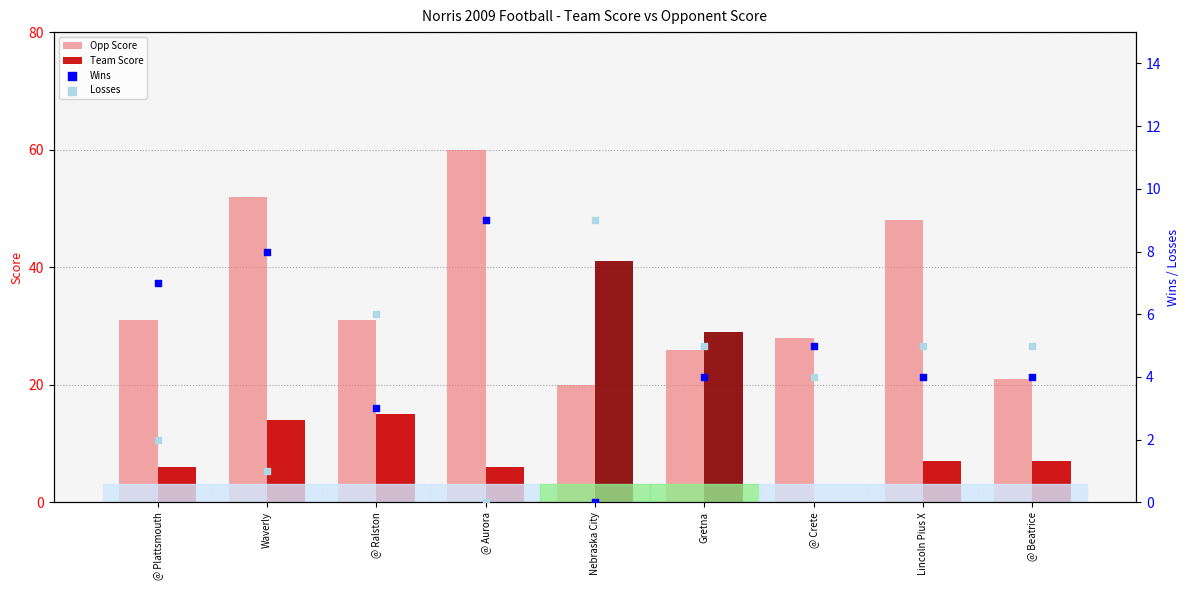

What are all the series names shown in the legend?

Opp Score, Team Score, Wins, Losses